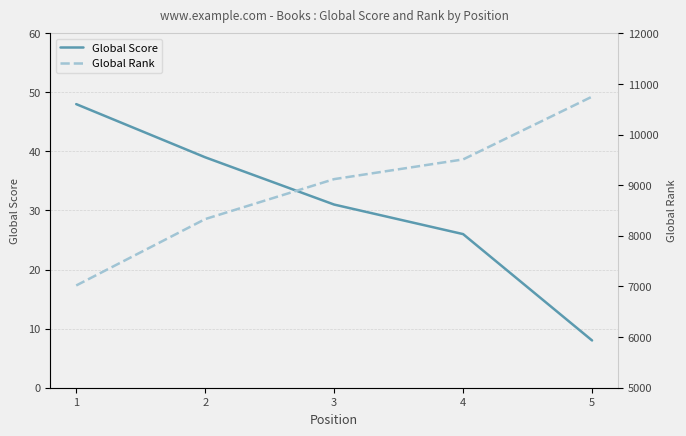

List the series in order of their overall mean, highest first.

Global Rank, Global Score